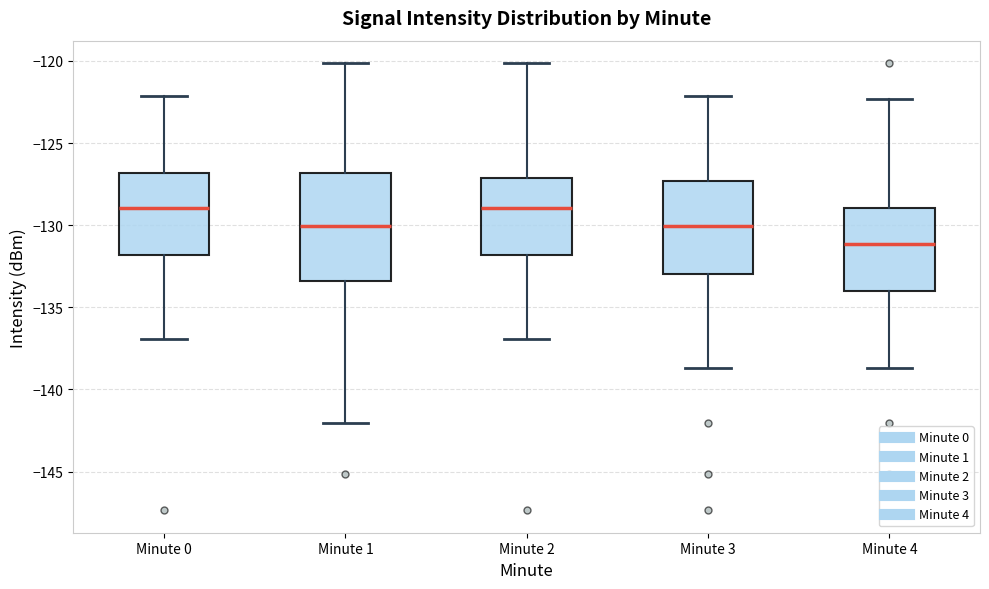

Where is the upper edge of the box for Minute 4 on the y-axis? The values are not printed on the chart, so give them approximately, as read against the axis.

-129.0